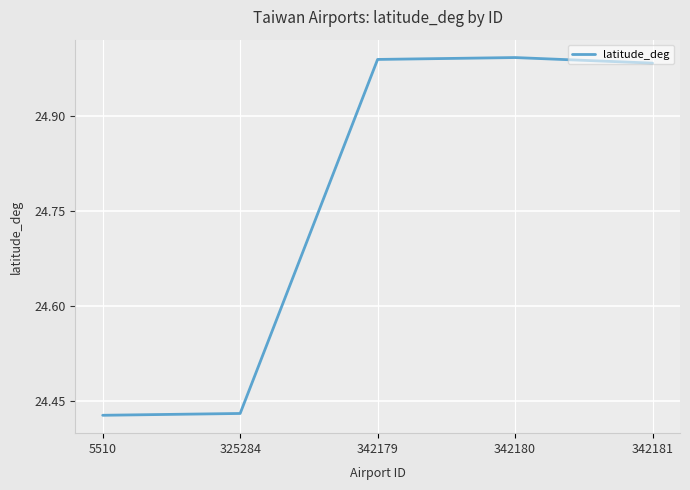

What is the average value?

24.8